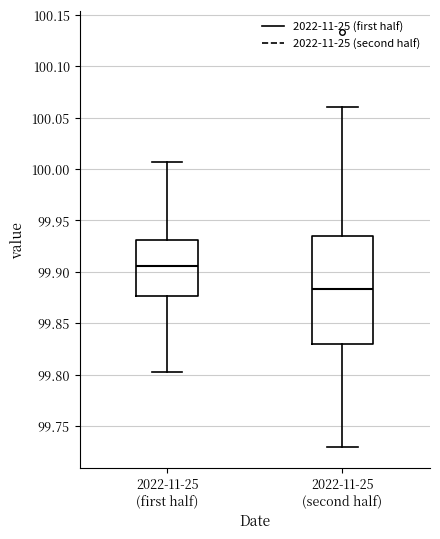

Which box is the tallest, from its lower edge to its upper edge?

2022-11-25 (second half)